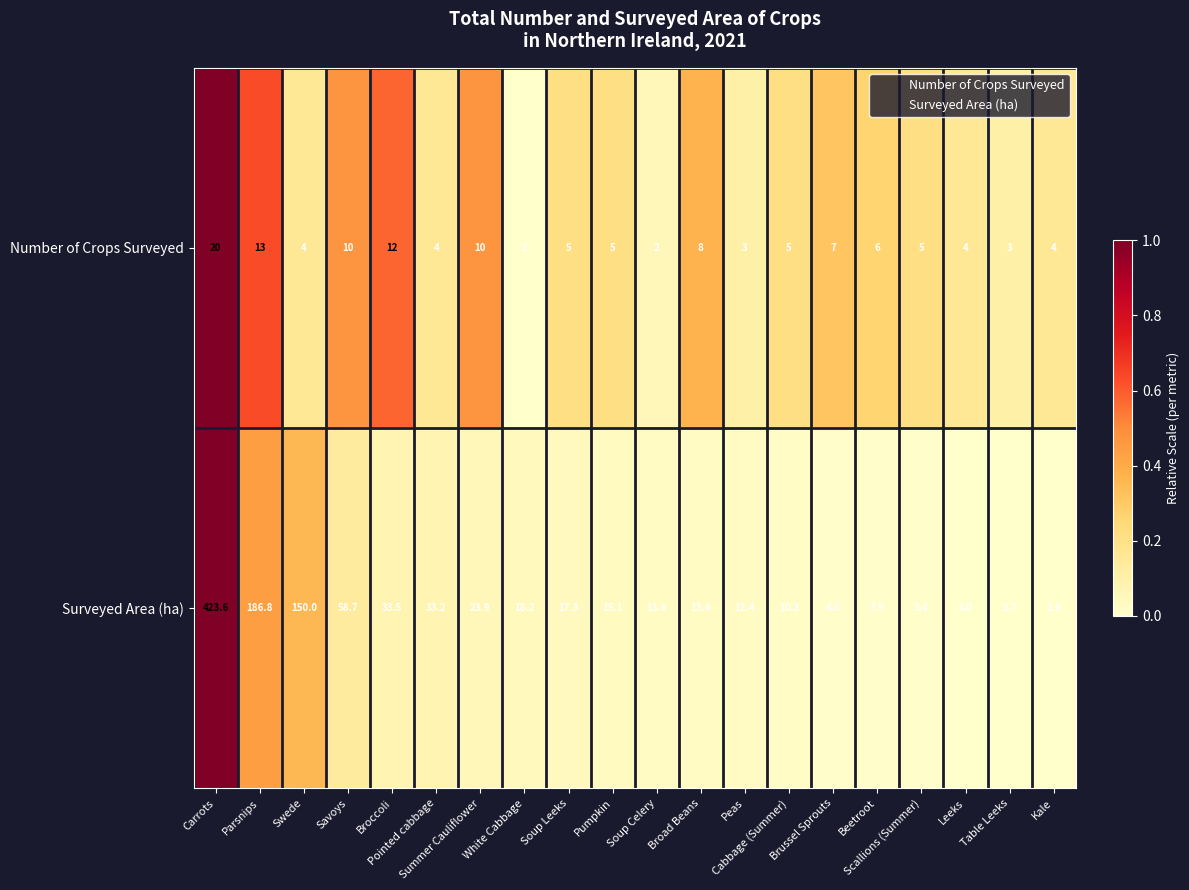

Which series has the widest spread of values?

Surveyed Area (ha)